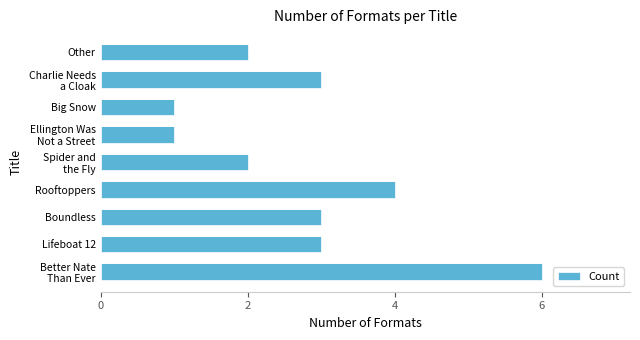

What is the ratio of the value at Other to the value at Big Snow?

2.0